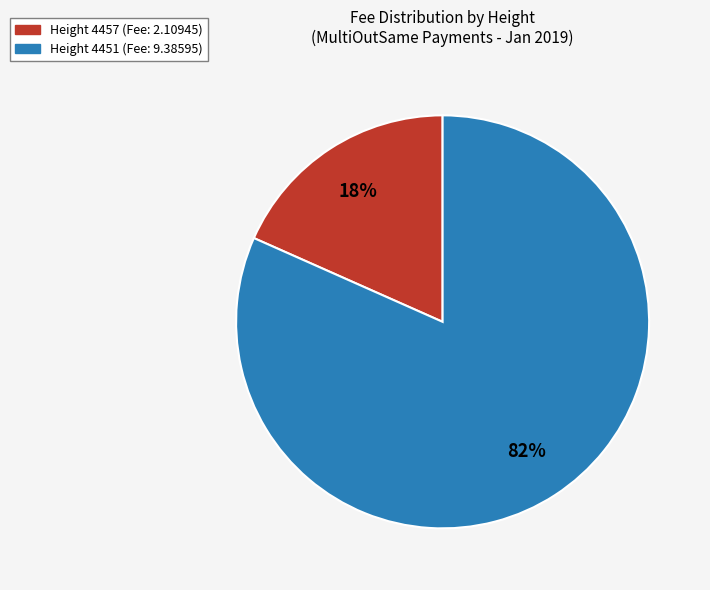

Is there any slice that represents more than half of the pie?

Yes